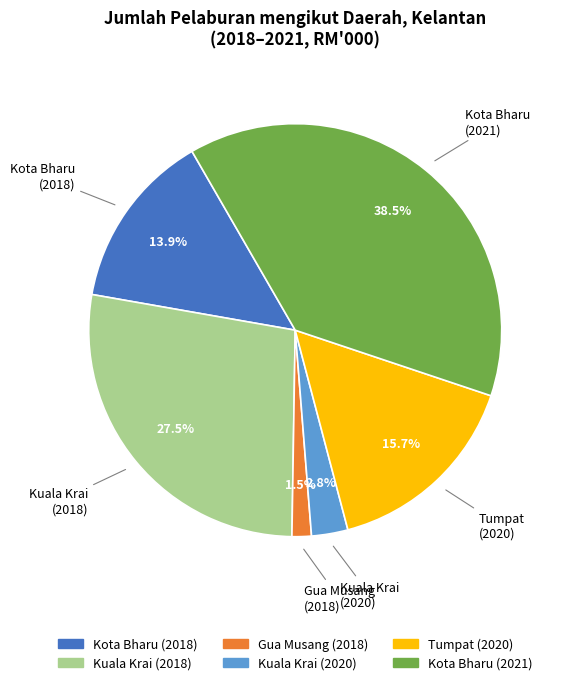

Is there a majority slice in this chart?

No